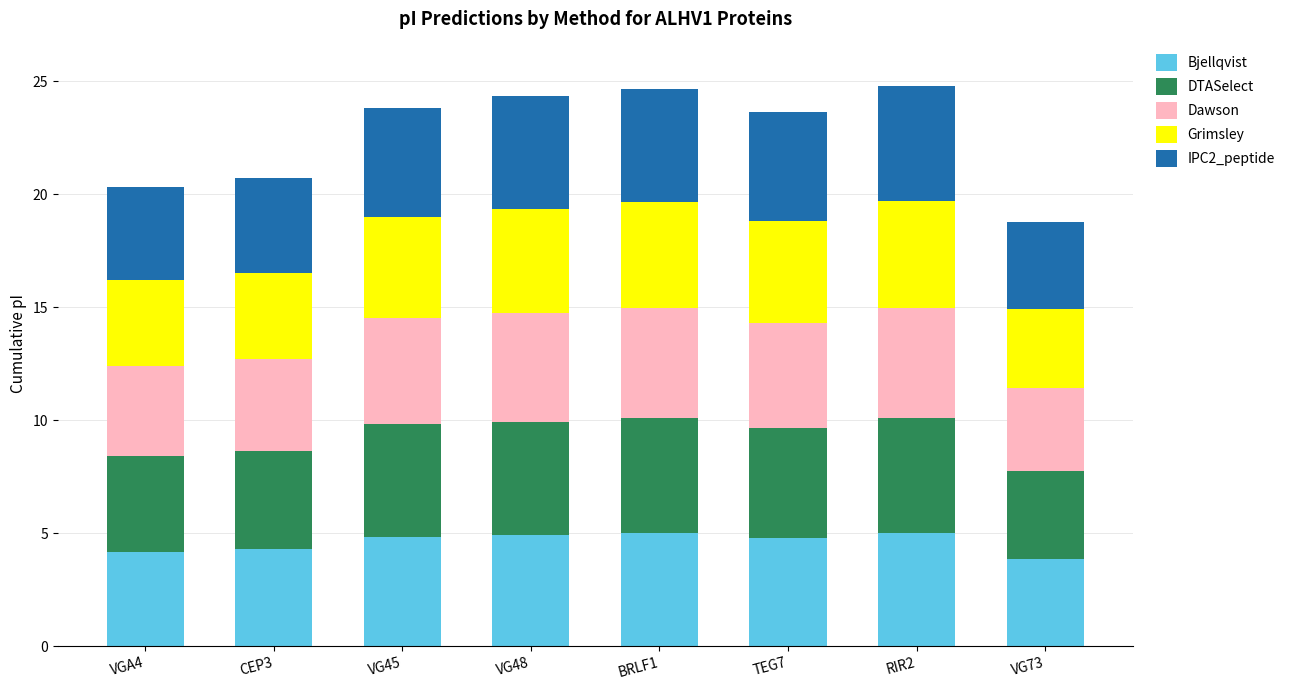

What is the total value across all series at VG73?

18.8